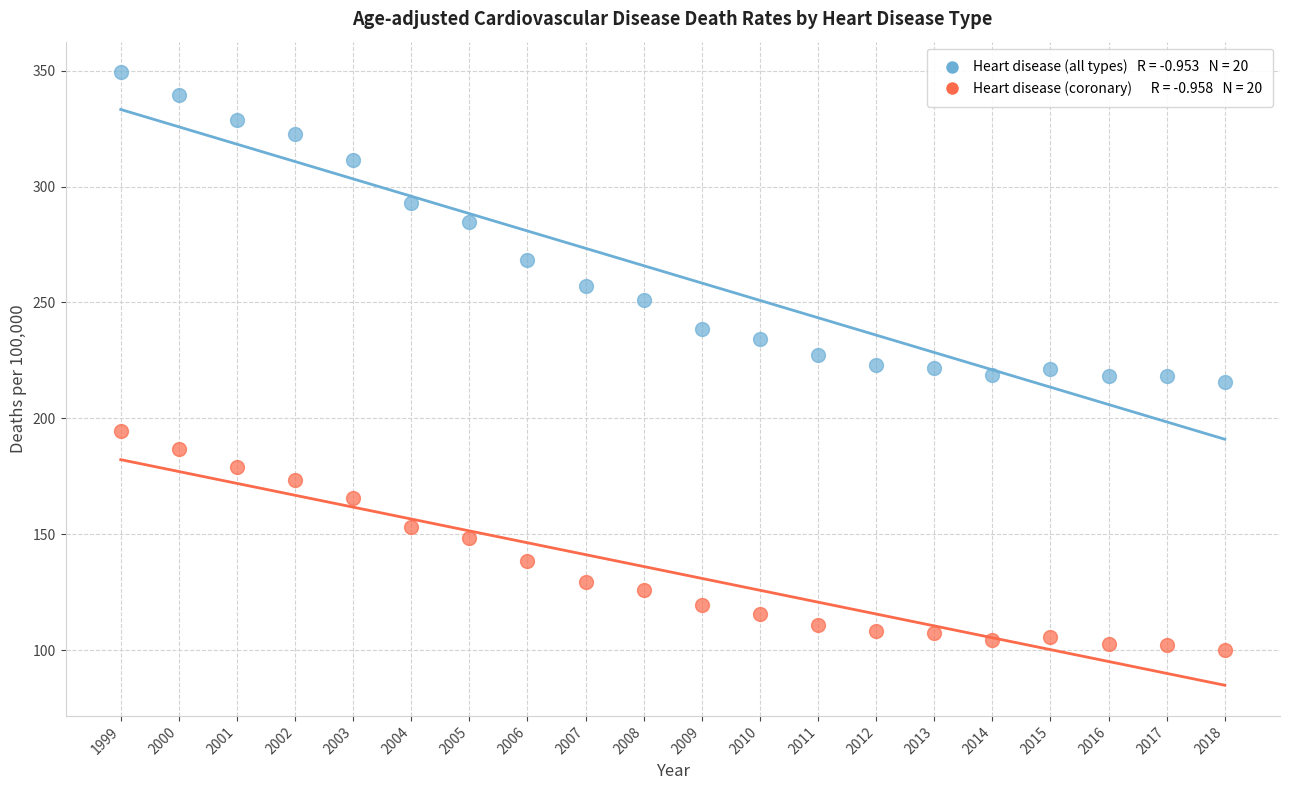

Across all data points, what is the range of Y values (max minus min)?

249.2